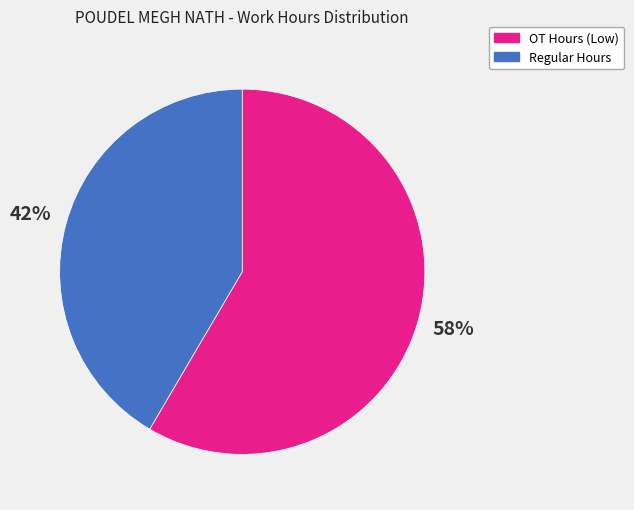

To the nearest percent, what is the average slice percentage?

50%